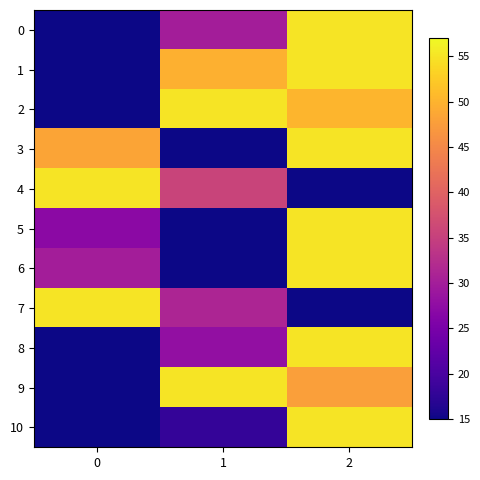

At how many categories does at least one series exceed 49?

3